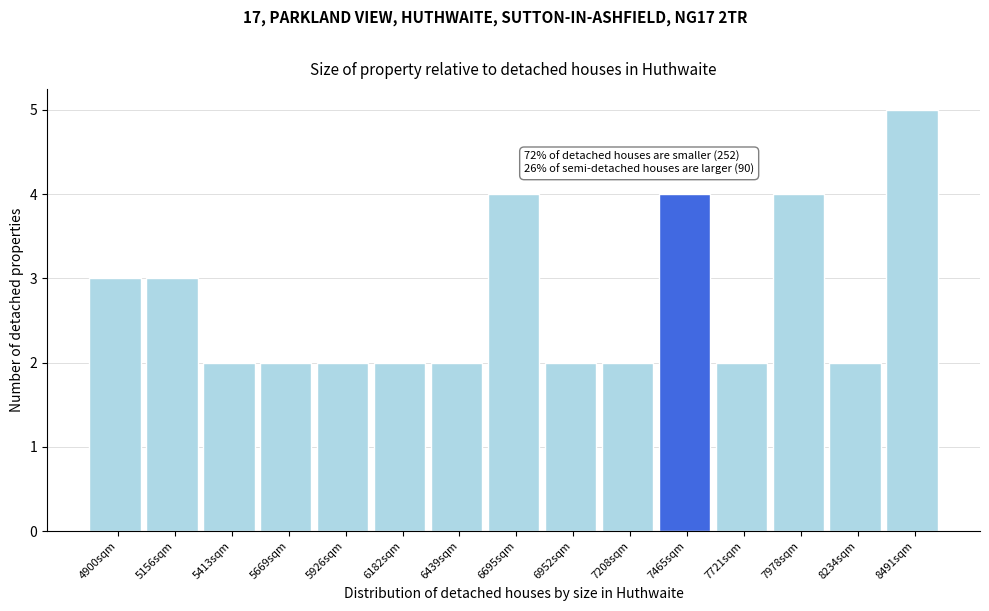

Reading left to right, what are all the values shown in this chart?

3	3	2	2	2	2	2	4	2	2	4	2	4	2	5